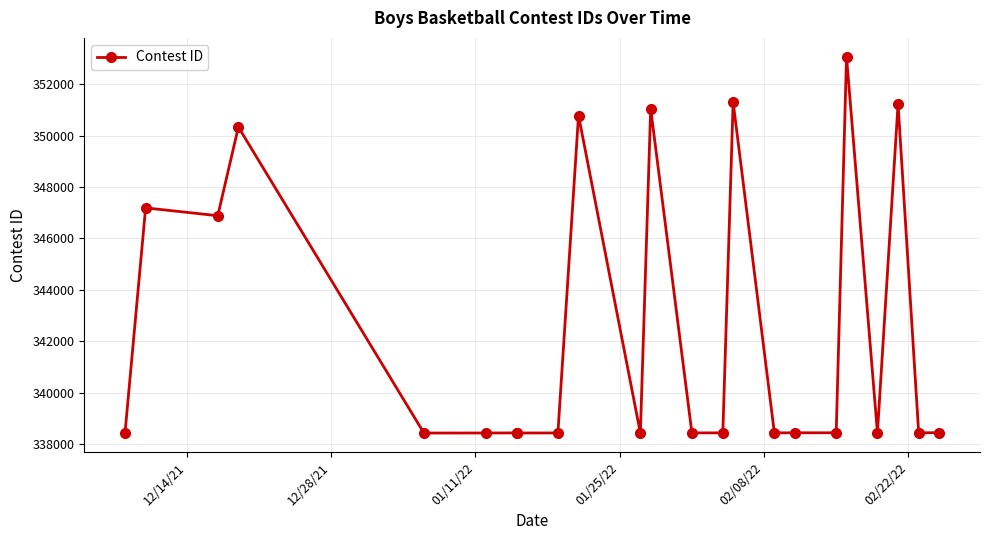

How many distinct data groups are displayed?

1